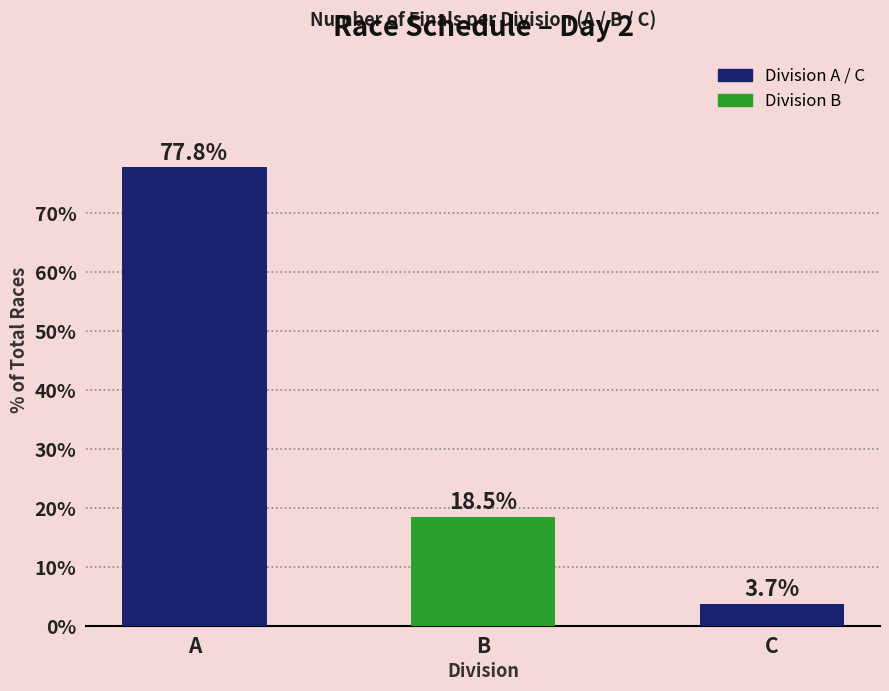

List the labels in order of value, smallest first.

C, B, A